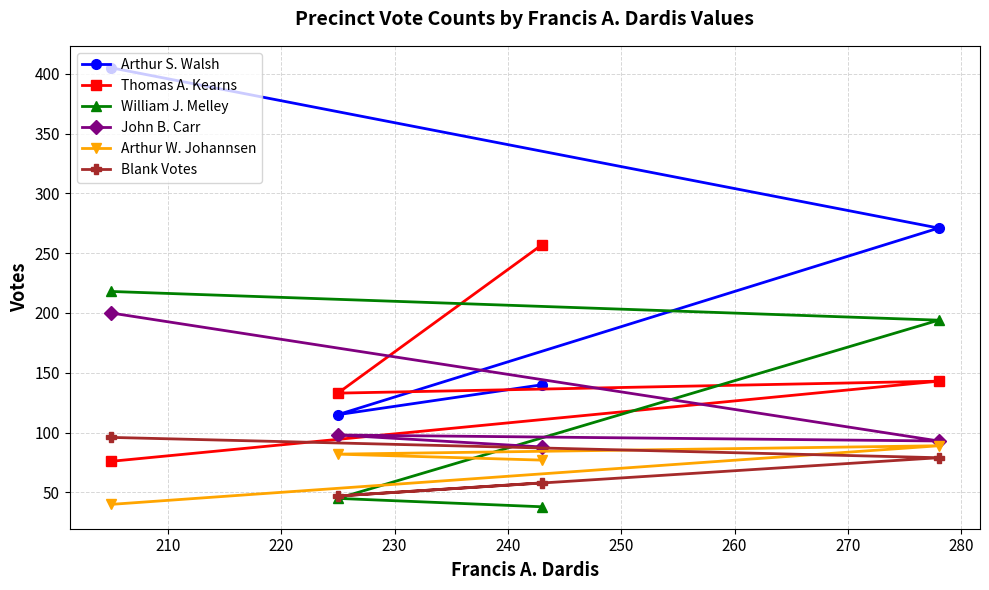

Count the number of categories in the chart.

4